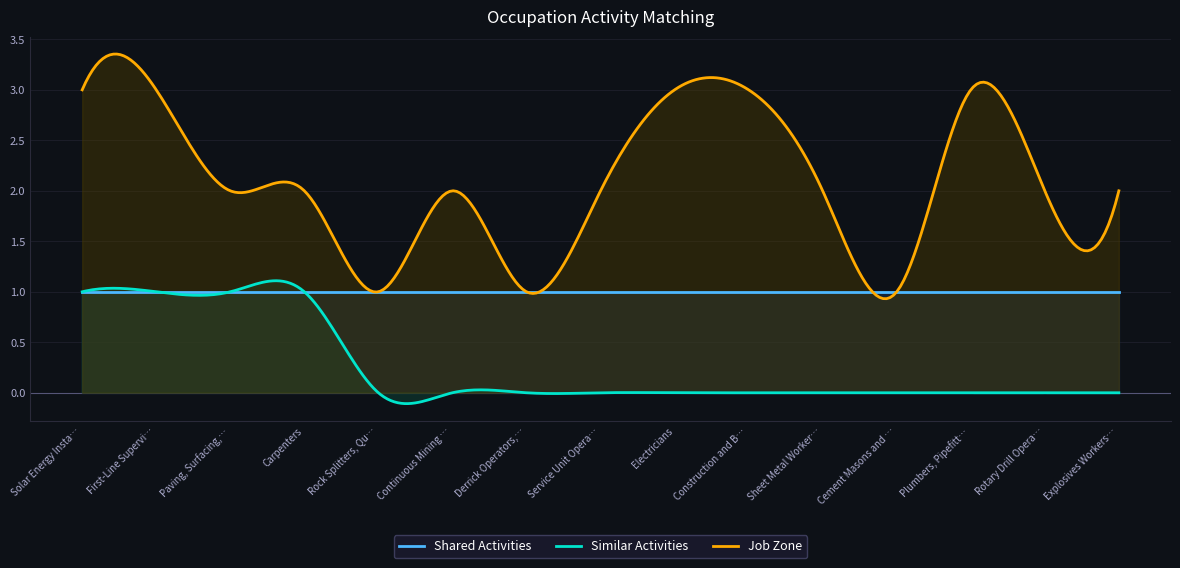

List the series in order of their overall mean, highest first.

Job Zone, Shared Activities, Similar Activities